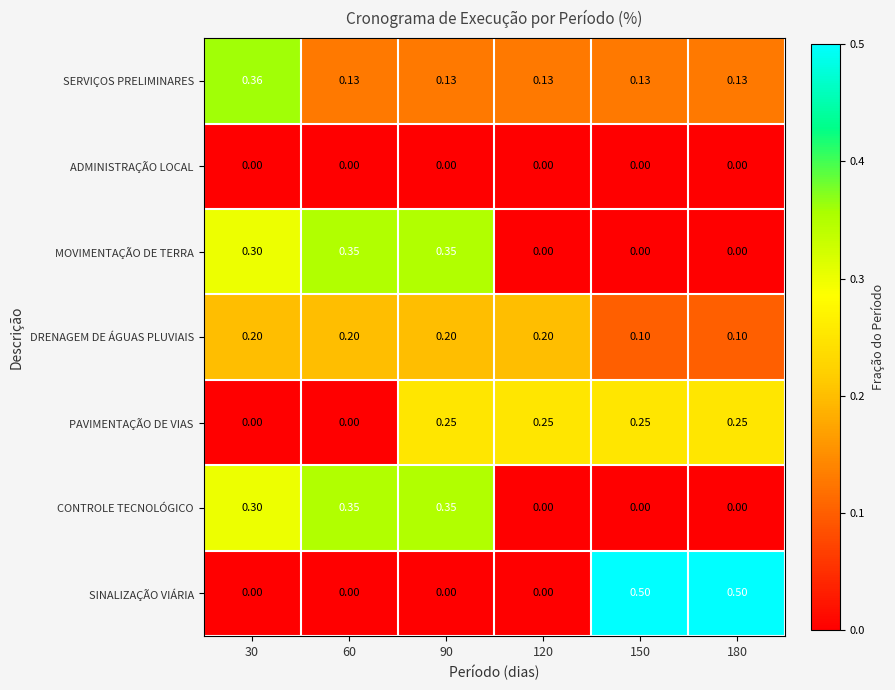

Which series has the widest spread of values?

SINALIZAÇÃO VIÁRIA